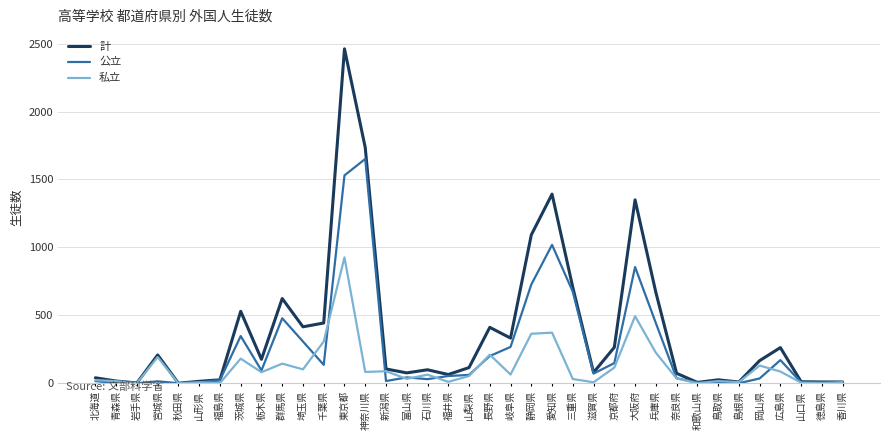

The value of 計 at 愛知県 is 1392. True or false?

True